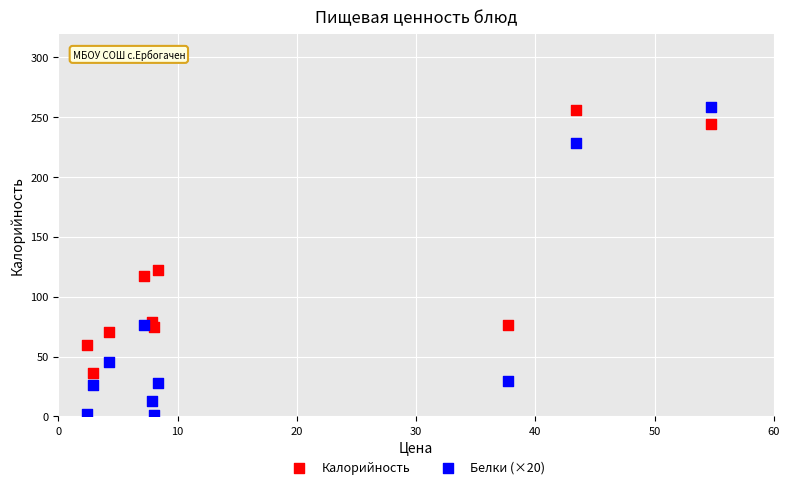

Across all data points, what is the range of Y values (max minus min)?

257.4